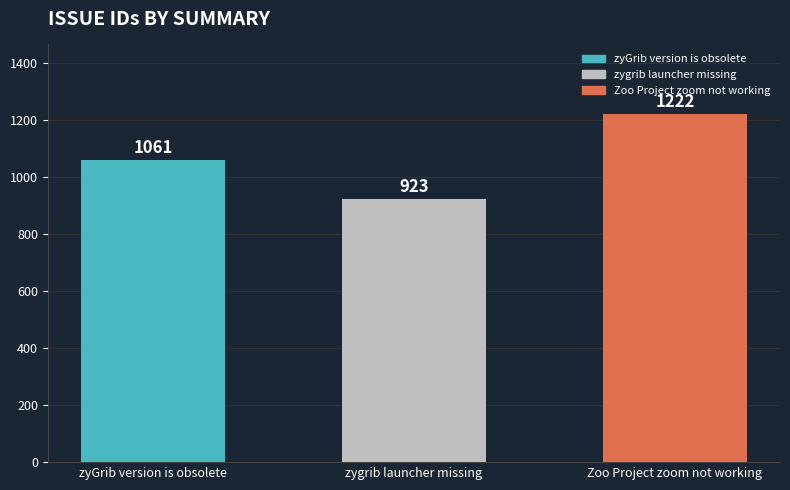

What position from the right is zyGrib version is obsolete?

3